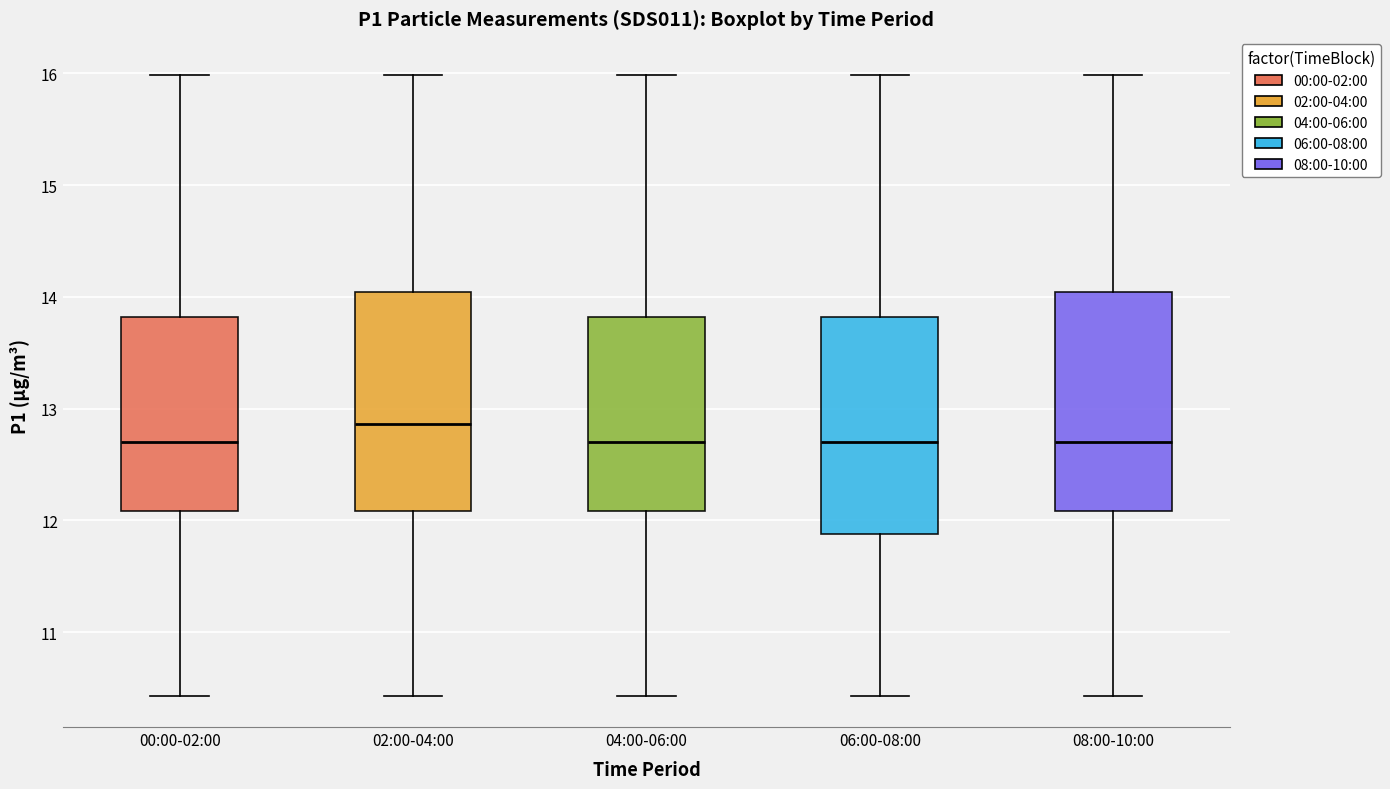

Reading left to right, transcribe this box plot: for each box, give where its median line is, the range the box spans, and where its two whiskers end, as read against the y-axis. The values are not printed on the chart, so give them approximately, as read against the axis.

00:00-02:00: median 12.7, box 12.1 to 13.8, whiskers 10.4 to 16.0
02:00-04:00: median 12.9, box 12.1 to 14.0, whiskers 10.4 to 16.0
04:00-06:00: median 12.7, box 12.1 to 13.8, whiskers 10.4 to 16.0
06:00-08:00: median 12.7, box 11.9 to 13.8, whiskers 10.4 to 16.0
08:00-10:00: median 12.7, box 12.1 to 14.0, whiskers 10.4 to 16.0